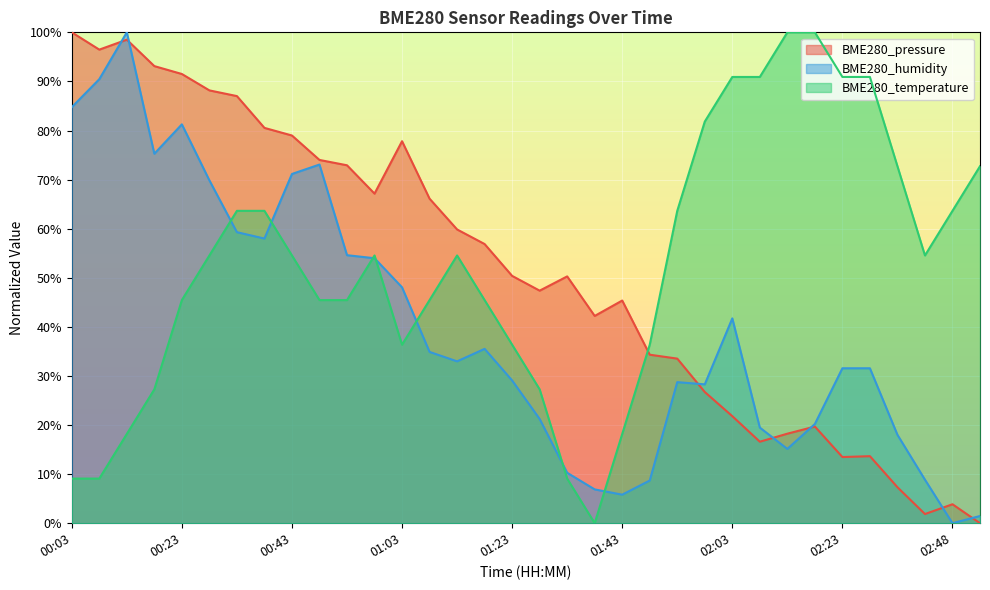

How many data points in BME280_pressure are less than 50?

16